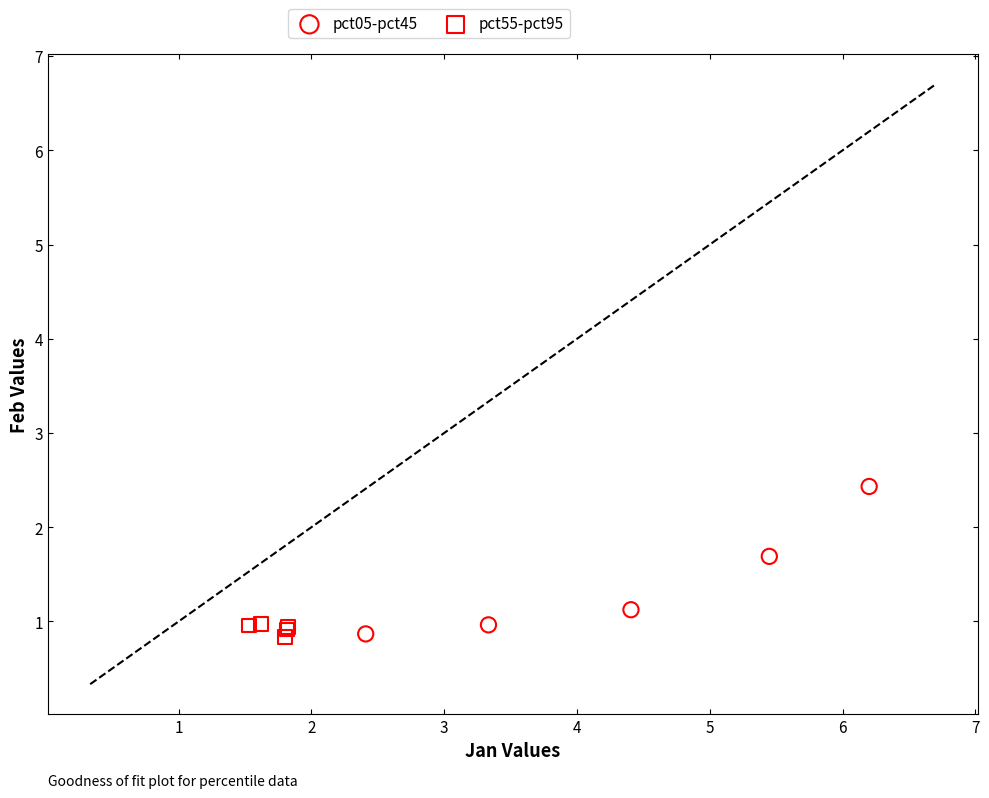

Which series reaches the maximum Y coordinate?

pct05-pct45